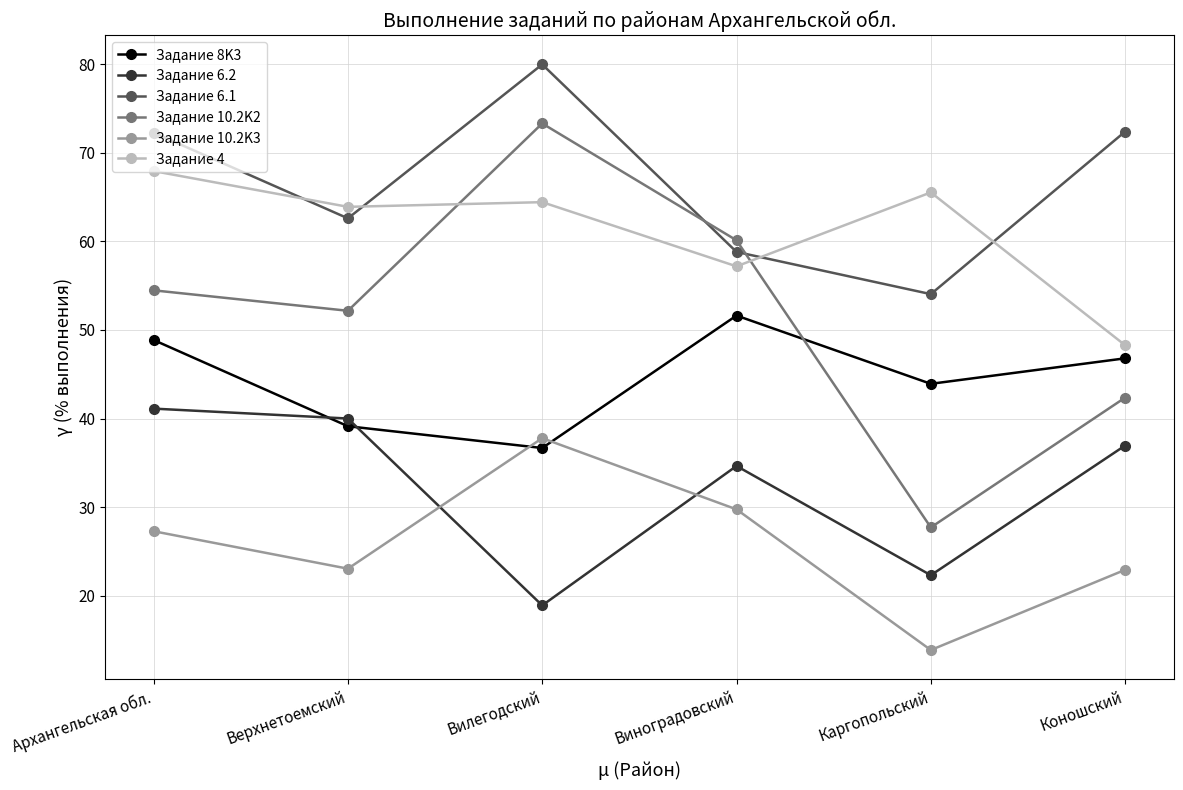

What is the sum of all Задание 10.2K3 values?

154.6